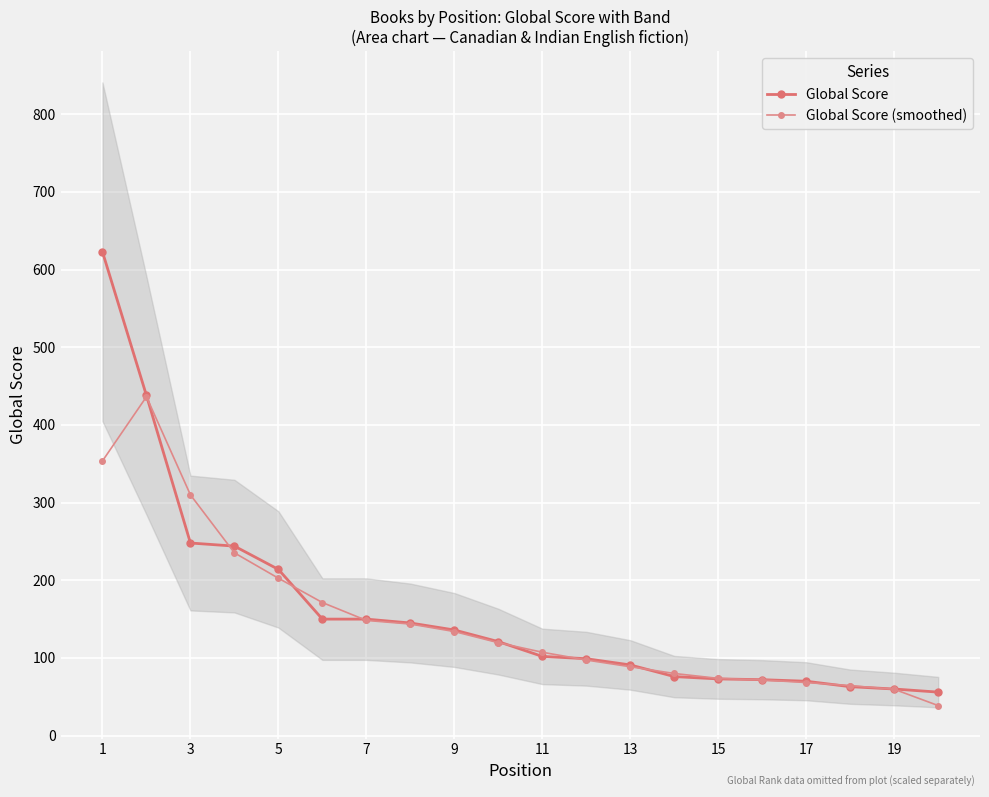

What is the total value across all series at 19?

240.7